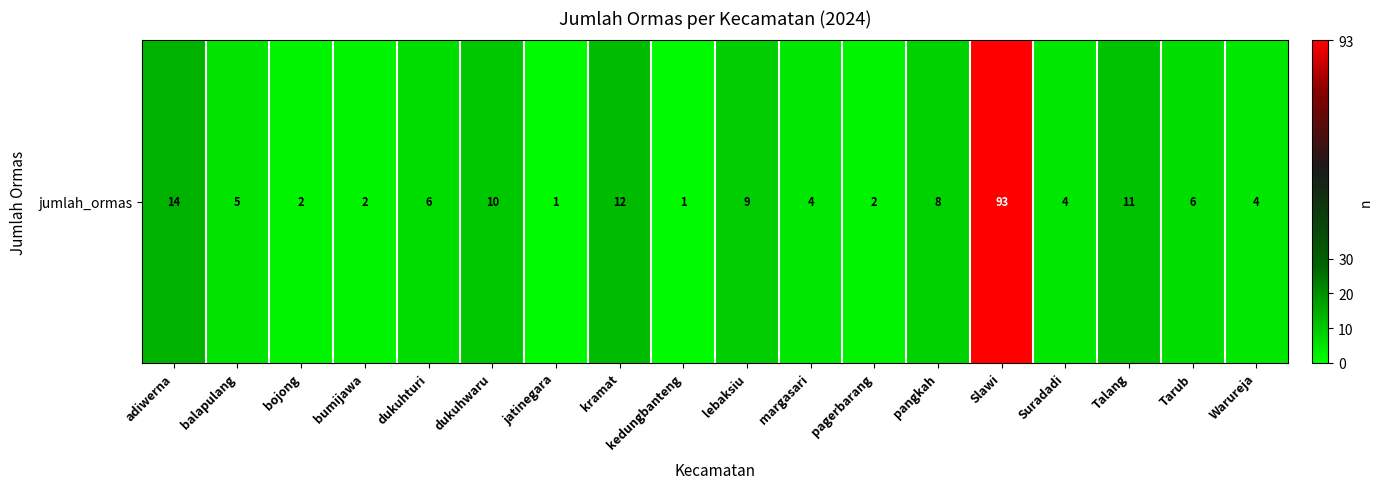

Between margasari and Slawi, which is larger?

Slawi